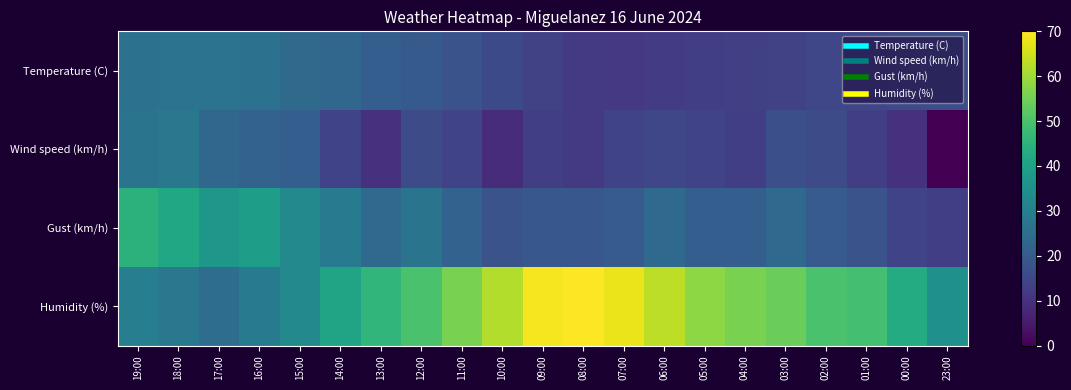

Which series has the largest range (max minus min)?

Humidity (%)